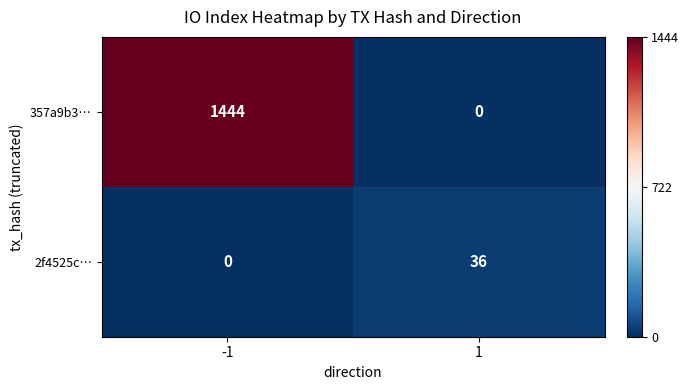

What is the greatest value displayed?

1444